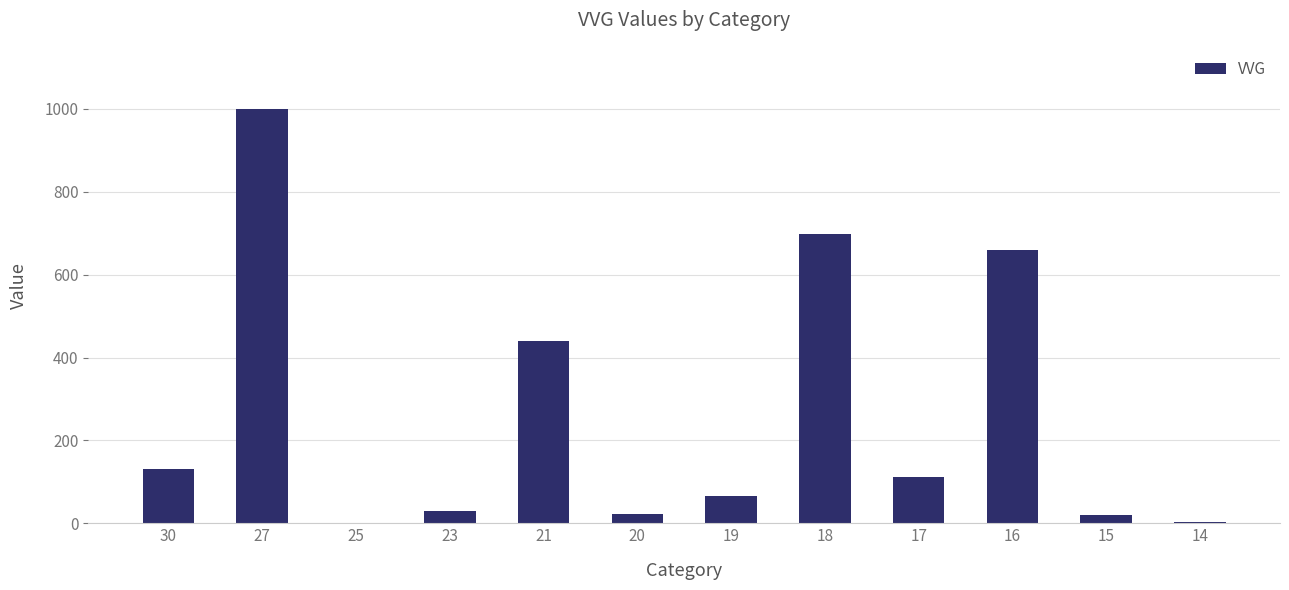

How many distinct data groups are displayed?

1